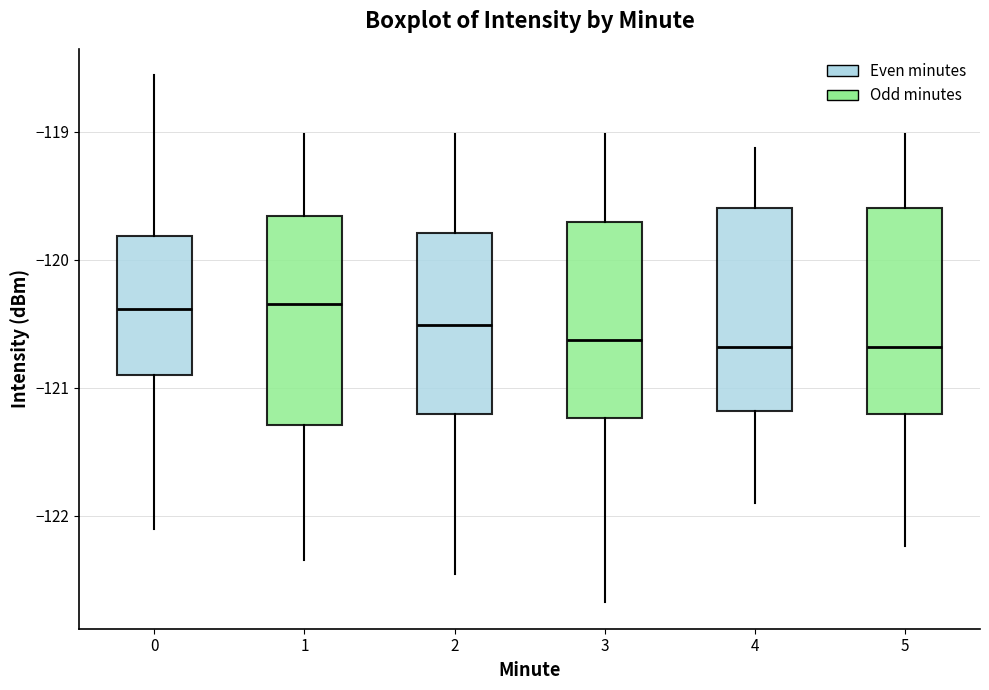

Reading left to right, transcribe this box plot: for each box, give where its median line is, the range the box spans, and where its two whiskers end, as read against the y-axis. The values are not printed on the chart, so give them approximately, as read against the axis.

0: median -120.4, box -120.9 to -119.8, whiskers -122.1 to -118.6
1: median -120.3, box -121.3 to -119.7, whiskers -122.3 to -119.0
2: median -120.5, box -121.2 to -119.8, whiskers -122.5 to -119.0
3: median -120.6, box -121.2 to -119.7, whiskers -122.7 to -119.0
4: median -120.7, box -121.2 to -119.6, whiskers -121.9 to -119.1
5: median -120.7, box -121.2 to -119.6, whiskers -122.2 to -119.0